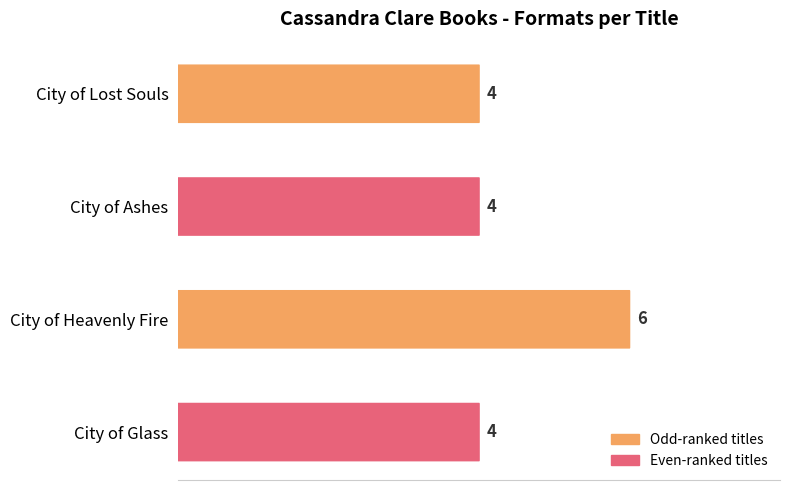

What is the difference between the maximum and second lowest values?

2